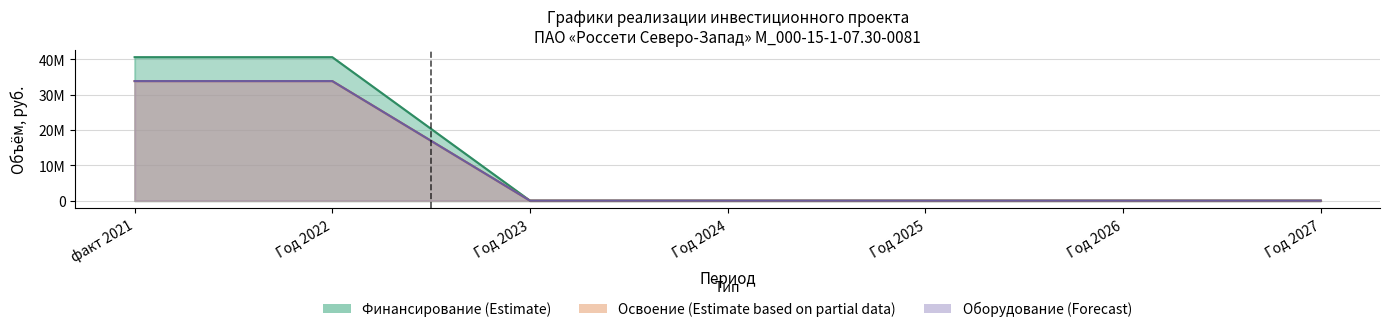

Between Год 2024 and Год 2027, which series saw the biggest shift?

Финансирование (Estimate)